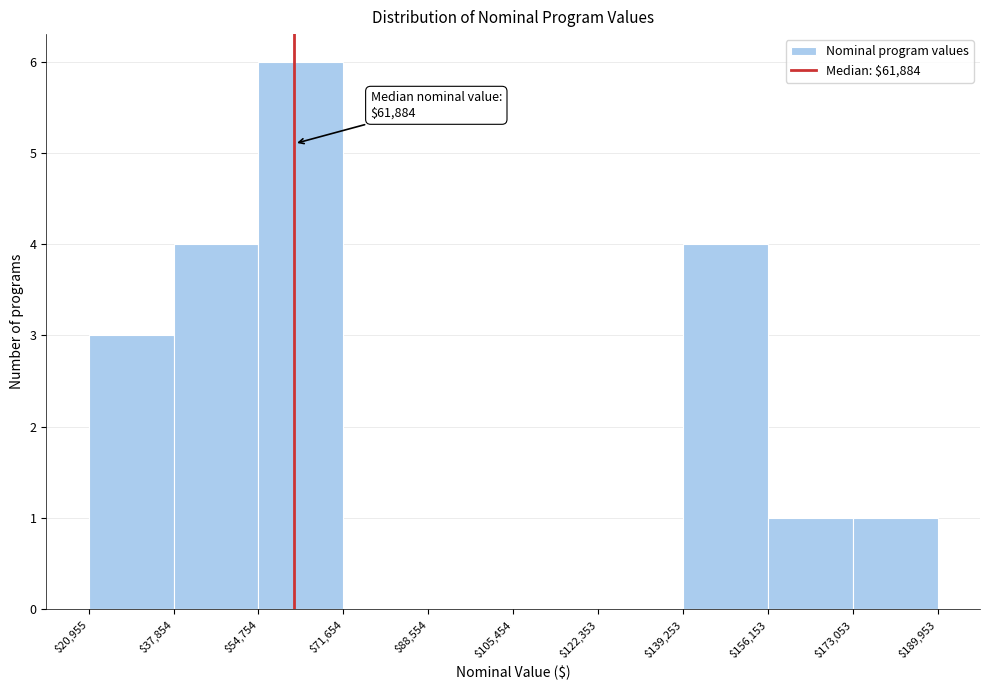

Which range on the x-axis has the tallest bar?

$54,754 to $71,654